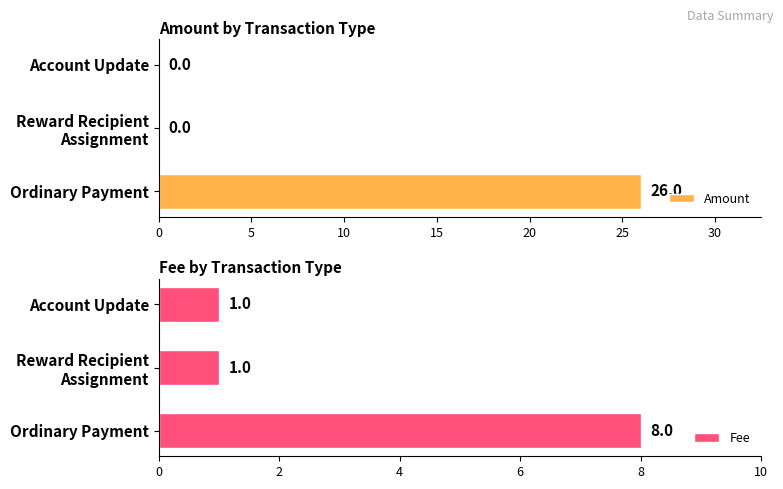

True or false: Amount has a value of 46 at Ordinary Payment.

False